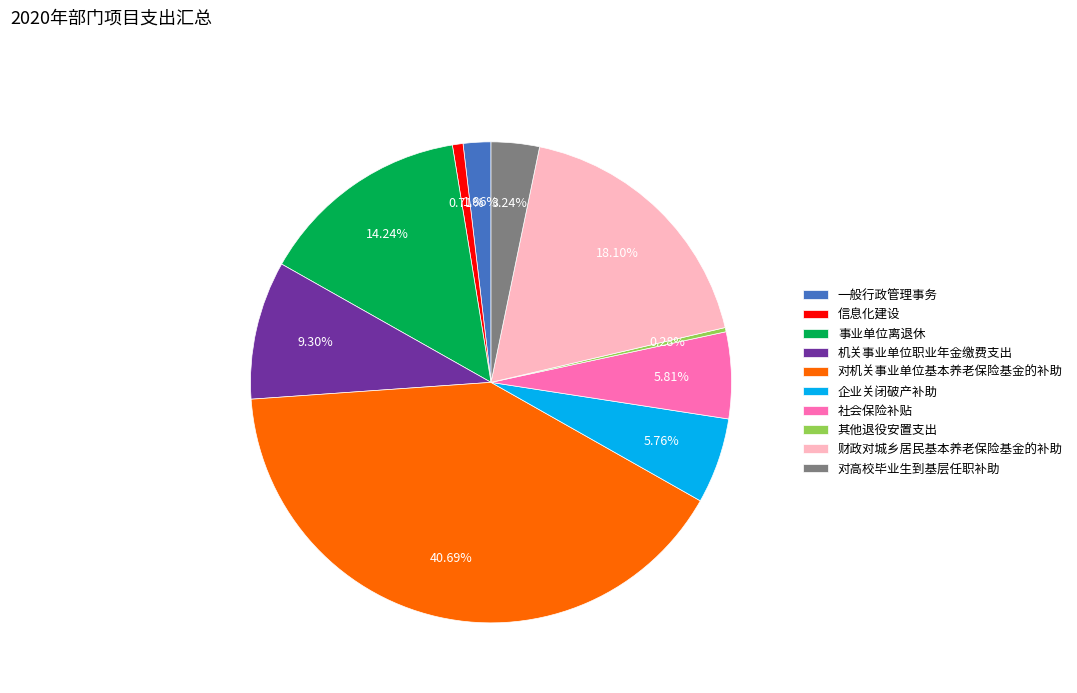

What percentage is the 一般行政管理事务 slice, to the nearest percent?

2%